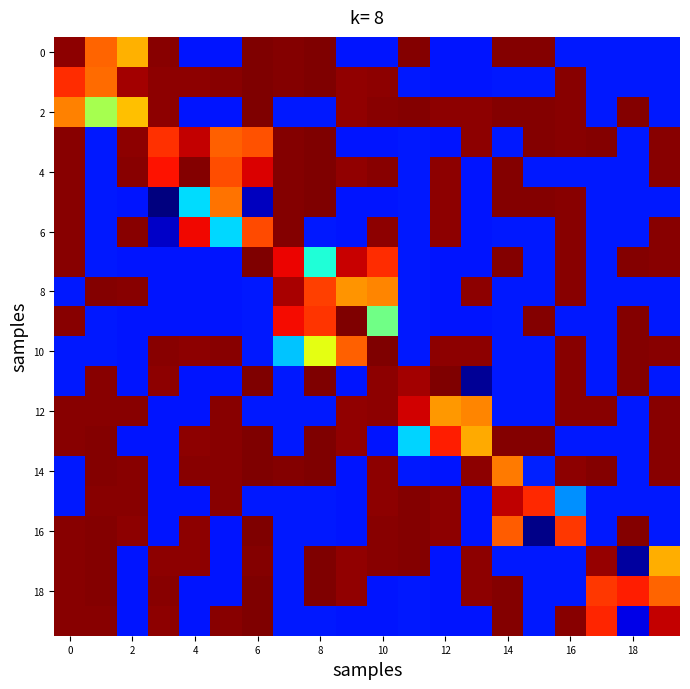

Which series has the largest total across all categories?

2